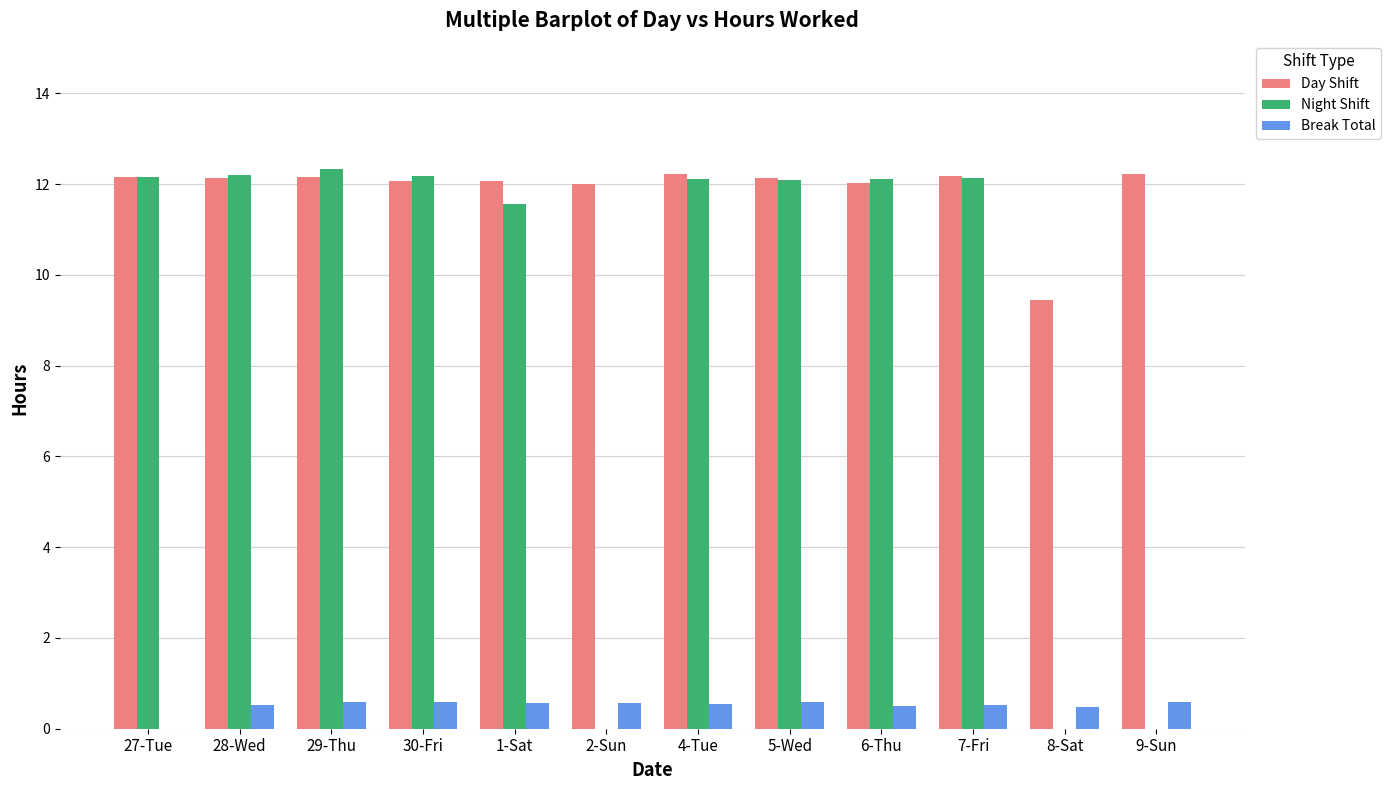

What is the total value across all series at 6-Thu?

24.6